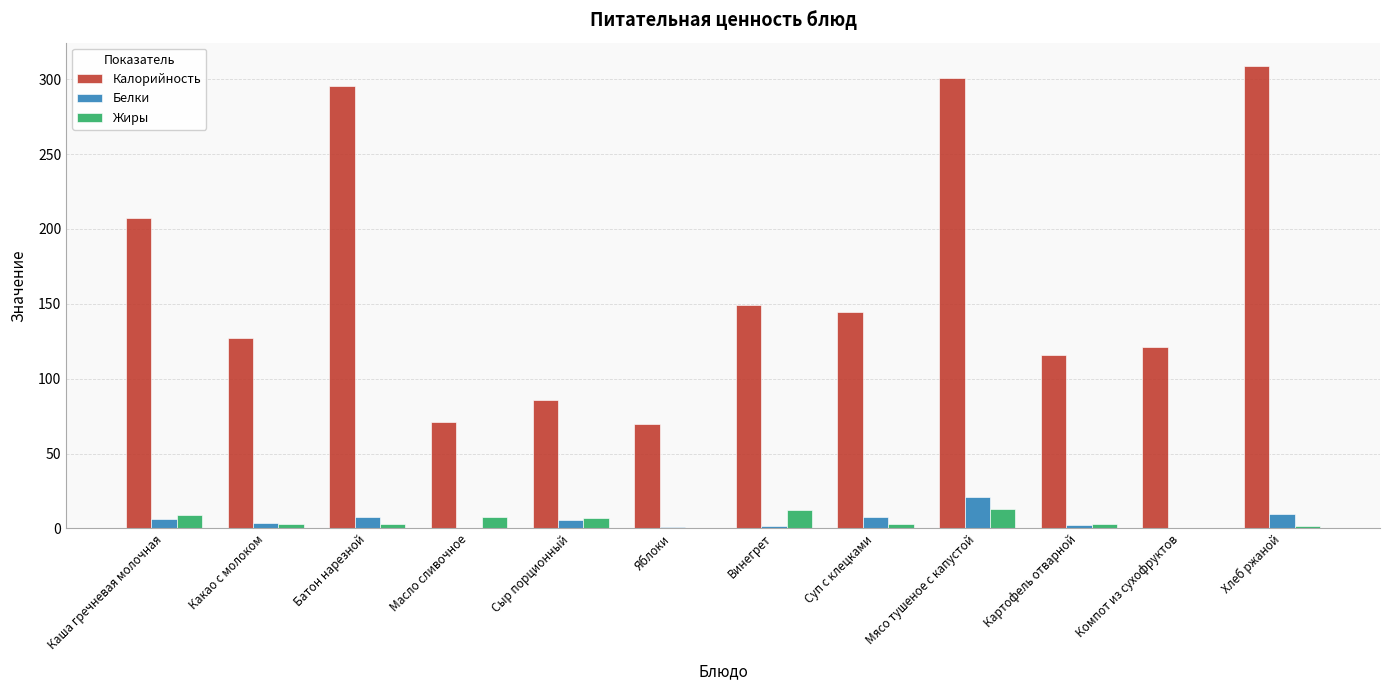

What is the spread (max minus min) of values at Картофель отварной?

113.4